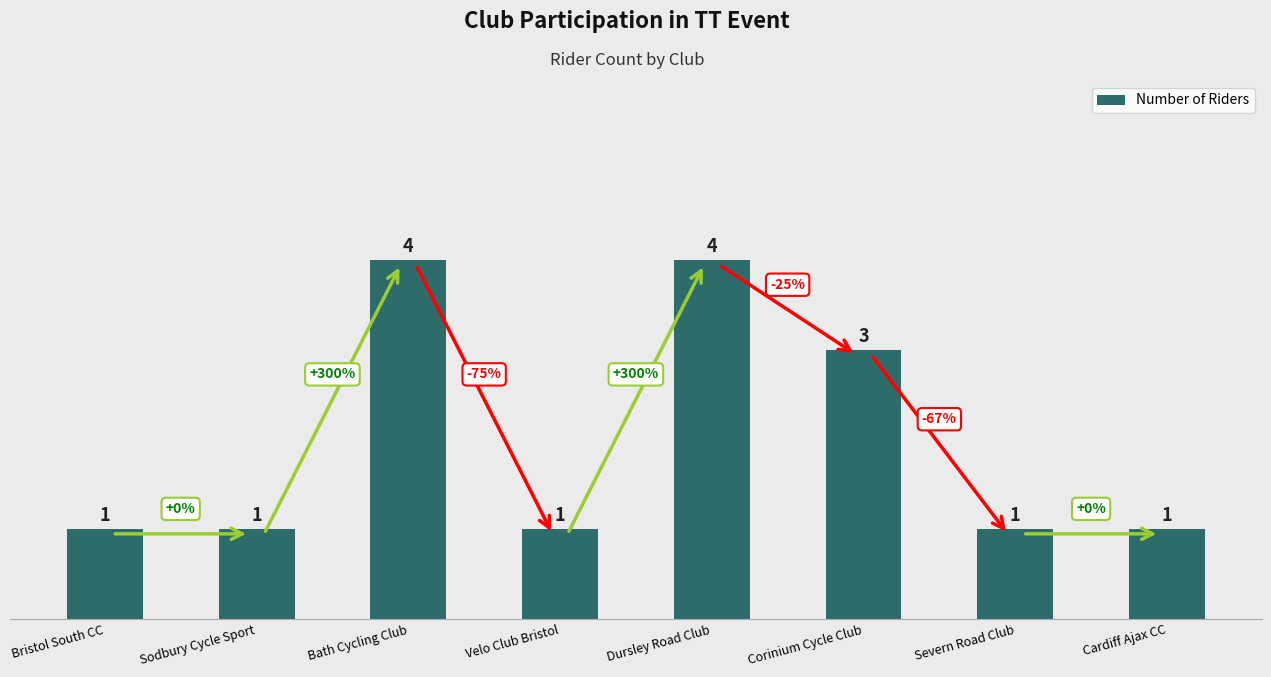

Reading left to right, what are all the values shown in this chart?

Bristol South CC=1	Sodbury Cycle Sport=1	Bath Cycling Club=4	Velo Club Bristol=1	Dursley Road Club=4	Corinium Cycle Club=3	Severn Road Club=1	Cardiff Ajax CC=1